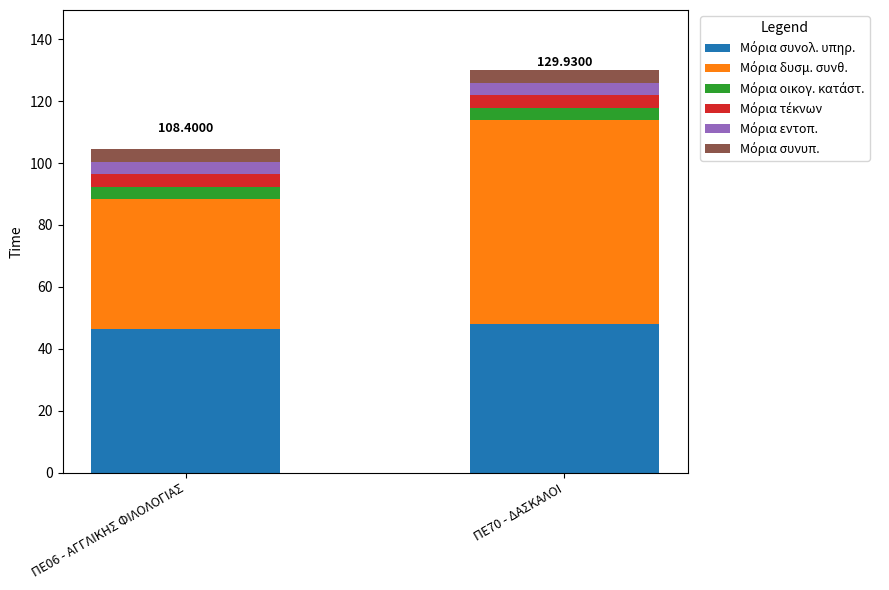

What is the total value across all series at ΠΕ06 - ΑΓΓΛΙΚΗΣ ΦΙΛΟΛΟΓΙΑΣ?

104.4